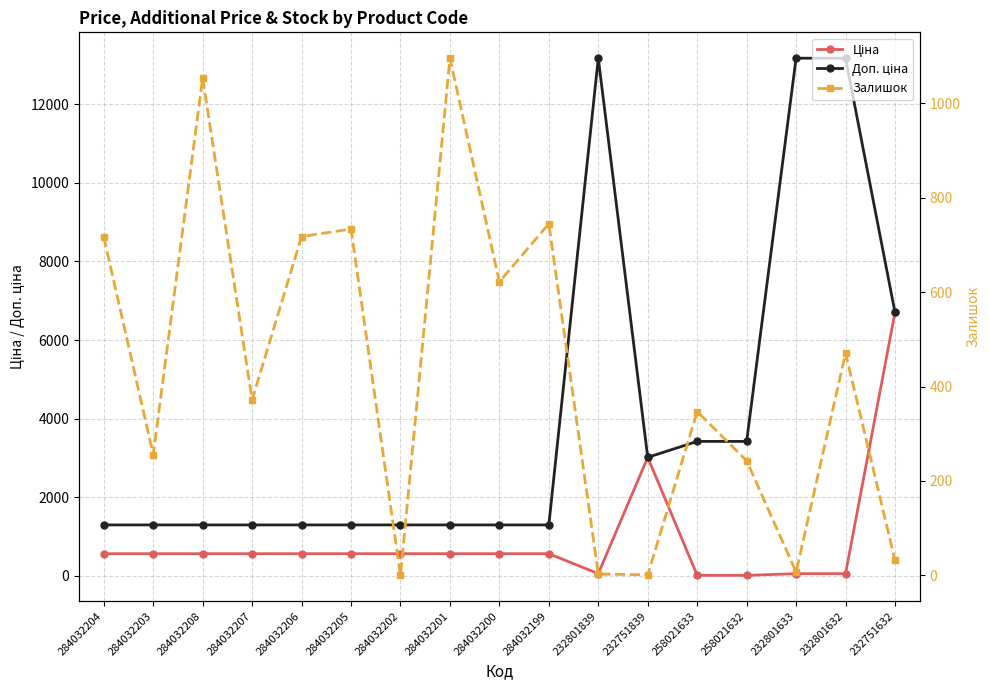

True or false: Ціна has a value of 746.3 at 284032201.

False